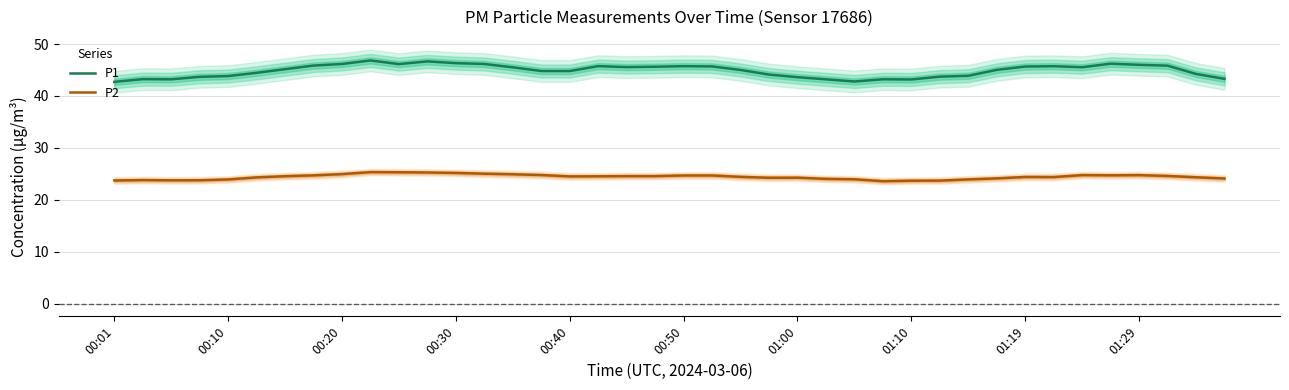

Which series has the largest total across all categories?

P1